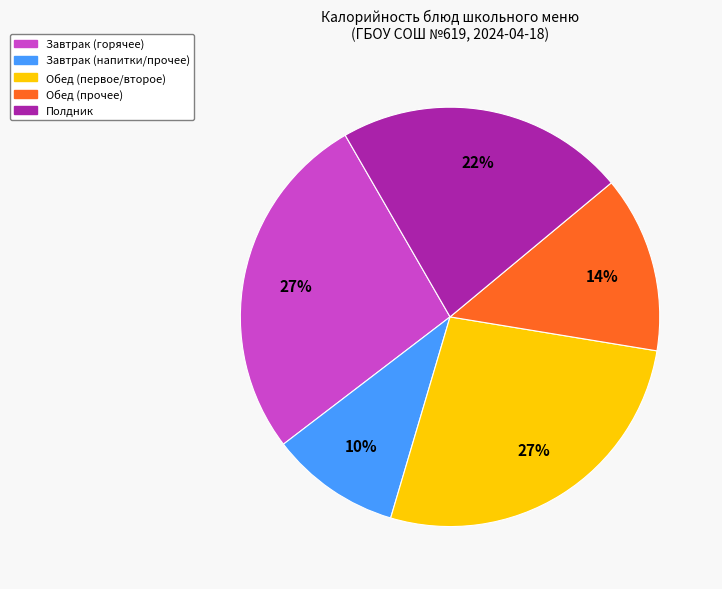

Is there a majority slice in this chart?

No